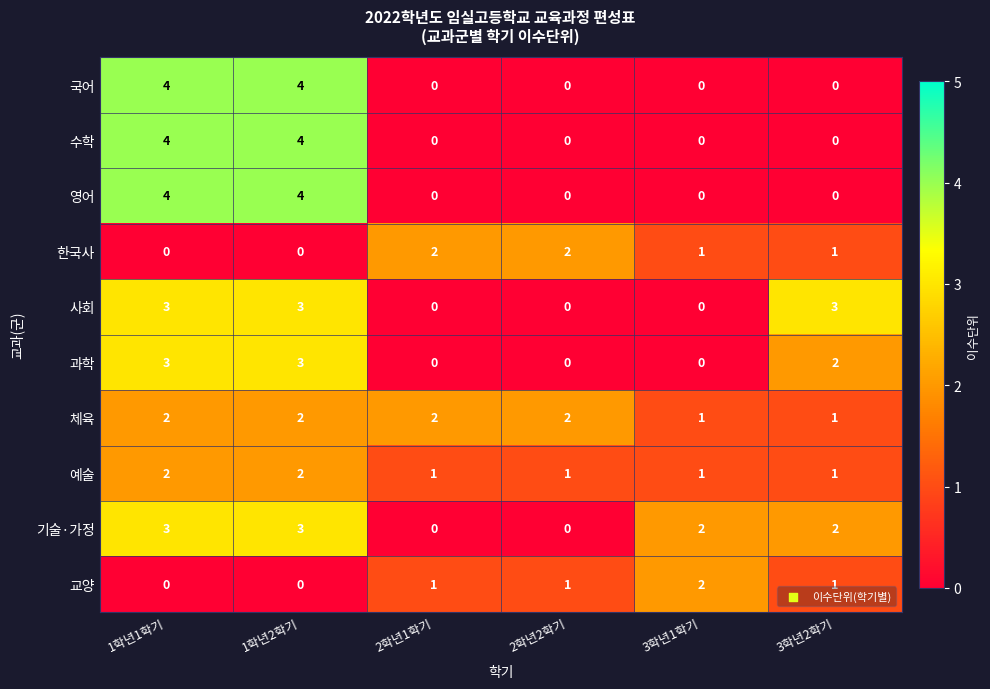

At how many categories does at least one series exceed 0?

6